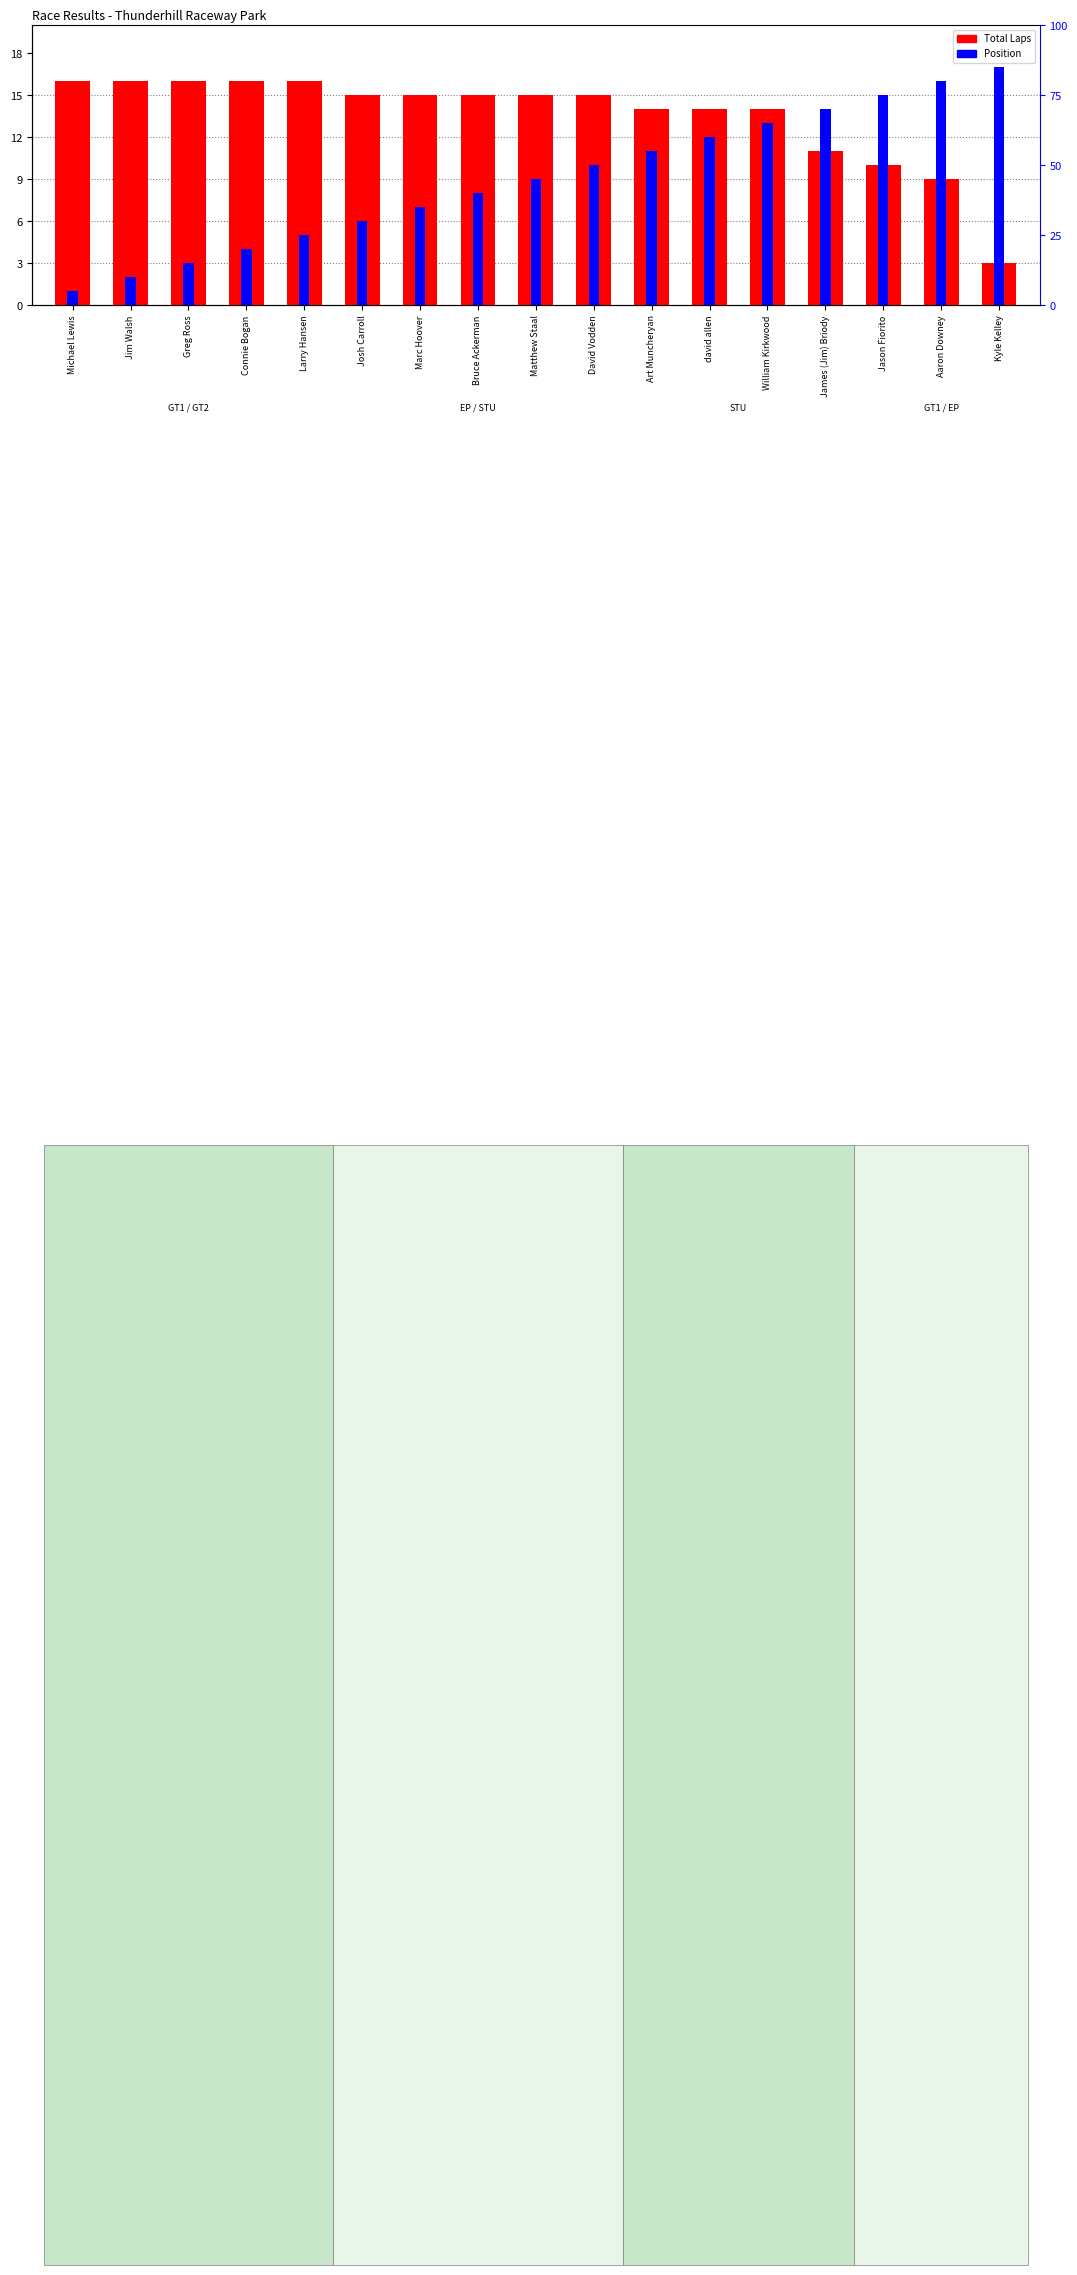

What is the smallest value displayed?

1